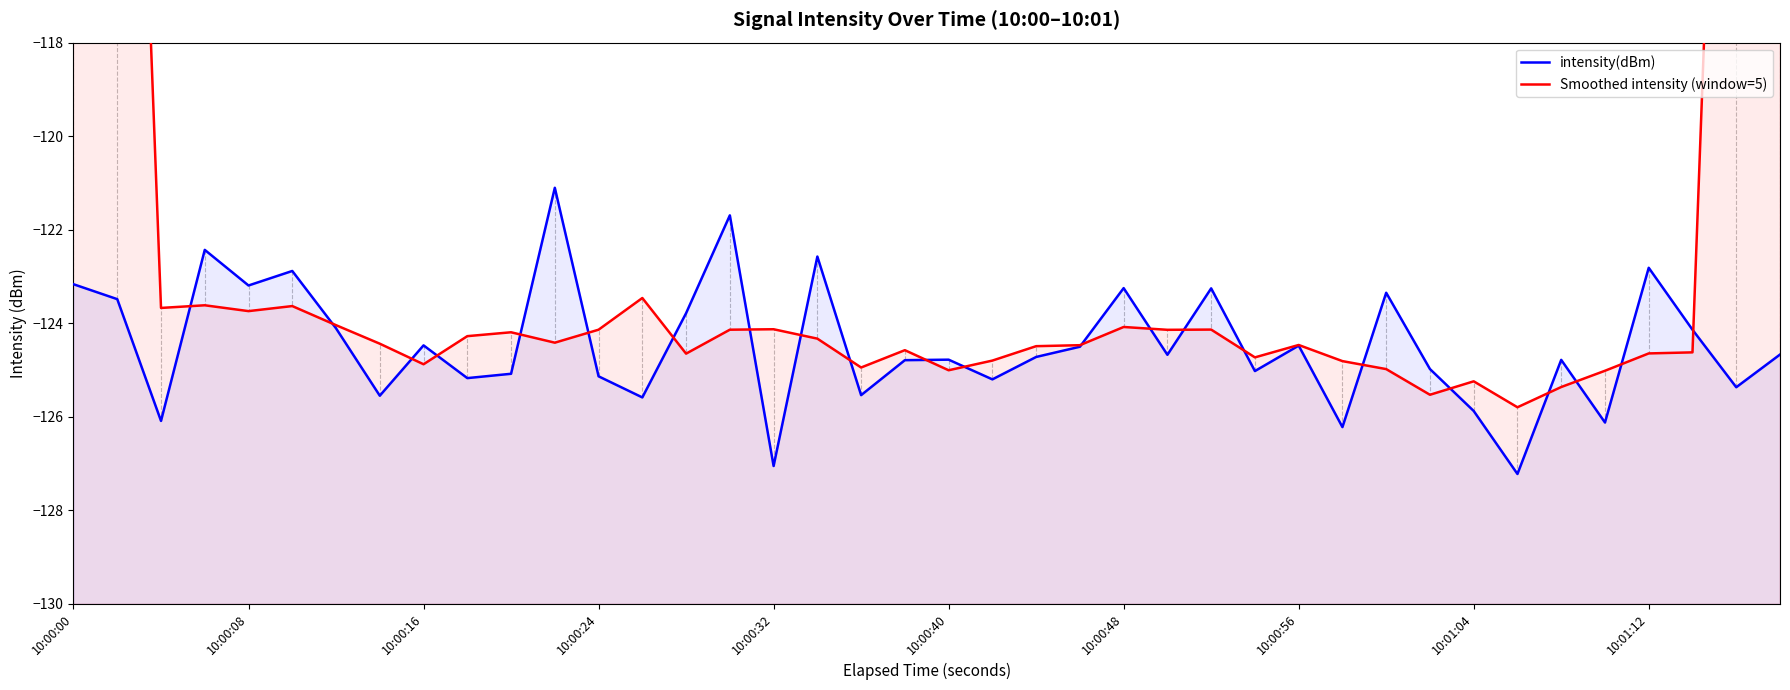

Is the value of Smoothed intensity (window=5) at 30 greater than the value of intensity(dBm) at 10:00:56?

Yes